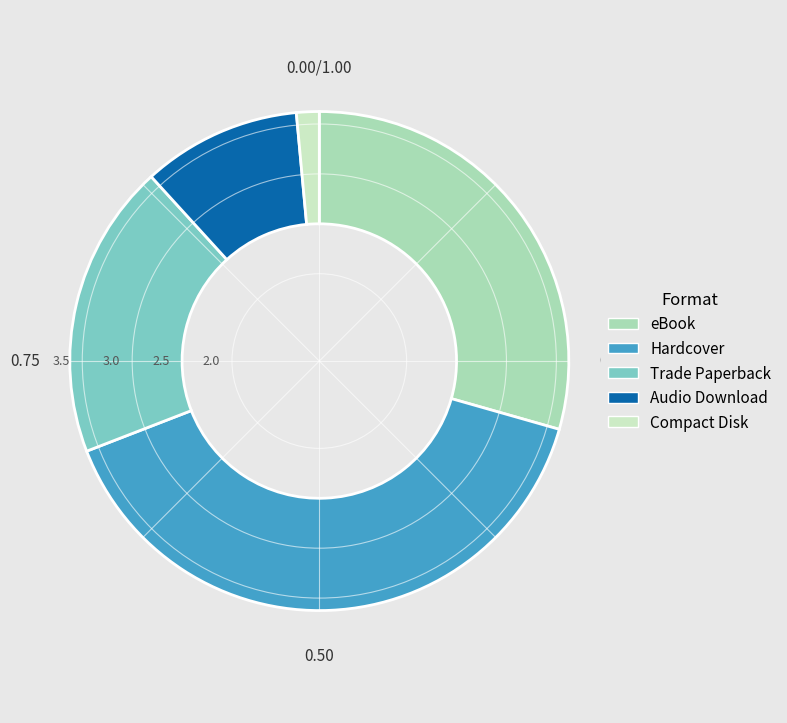

Do Trade Paperback and Hardcover together represent more than half of the pie?

Yes